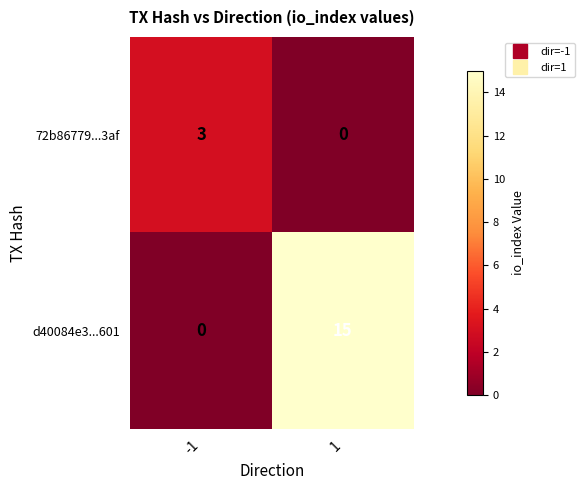

Reading left to right, extract all data points from this chart.

72b86779...3af: 3	0
d40084e3...601: 0	15